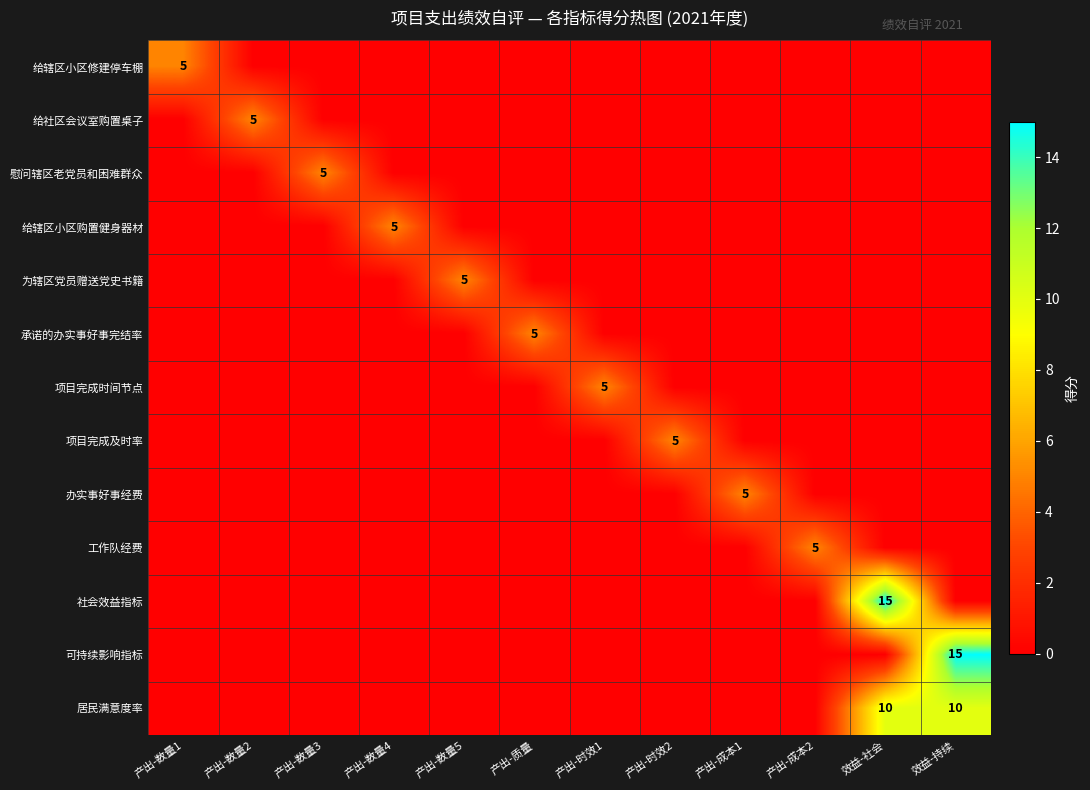

What is the spread (max minus min) of values at 产出-成本2?

5